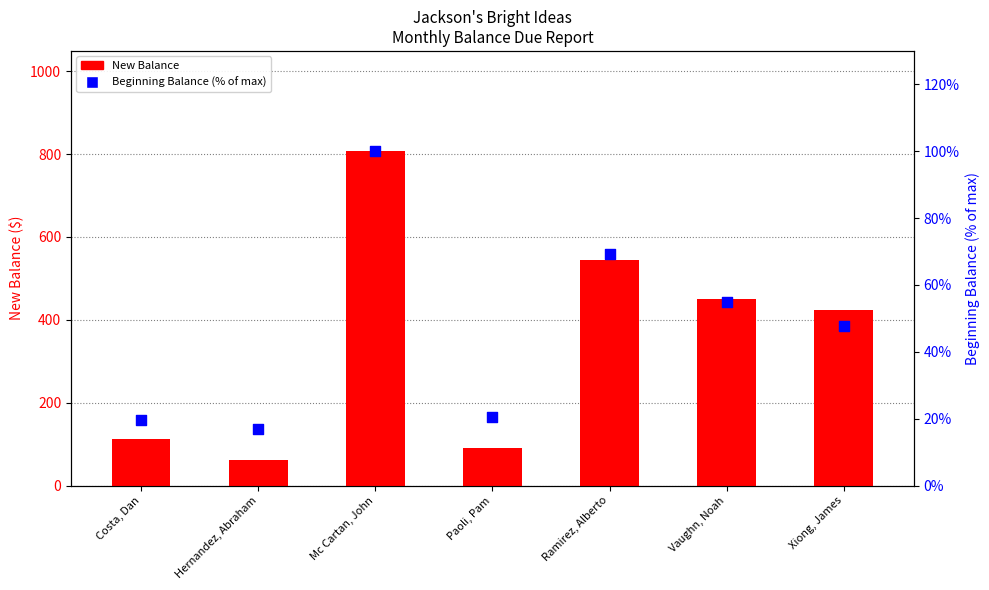

Which series contains the highest Y value?

New Balance